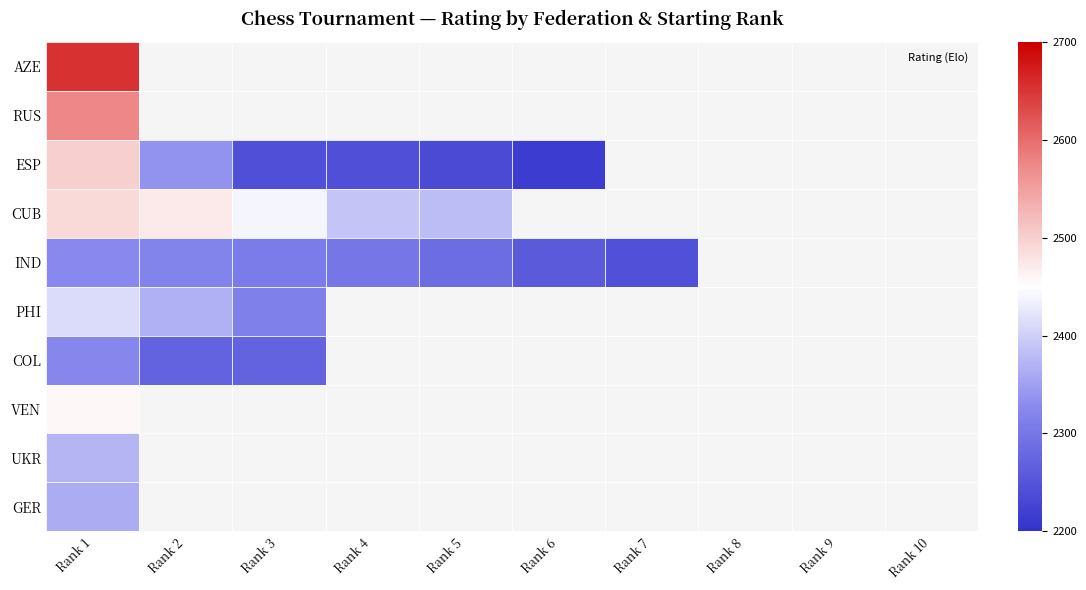

At 8, list the series in order from smallest to largest.

AZE, RUS, ESP, CUB, IND, PHI, COL, VEN, UKR, GER